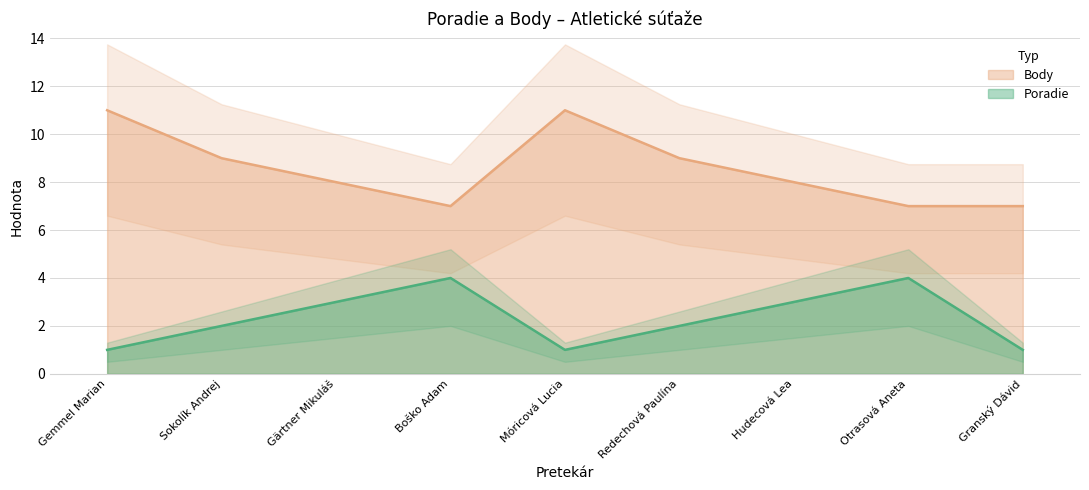

Reading right to left, extract all data points from this chart.

Poradie: Granský Dávid=1	Otrasová Aneta=4	Hudecová Lea=3	Redechová Paulína=2	Móricová Lucia=1	Boško Adam=4	Gärtner Mikuláš=3	Sokolík Andrej=2	Gemmel Marian=1
Body: Granský Dávid=7	Otrasová Aneta=7	Hudecová Lea=8	Redechová Paulína=9	Móricová Lucia=11	Boško Adam=7	Gärtner Mikuláš=8	Sokolík Andrej=9	Gemmel Marian=11